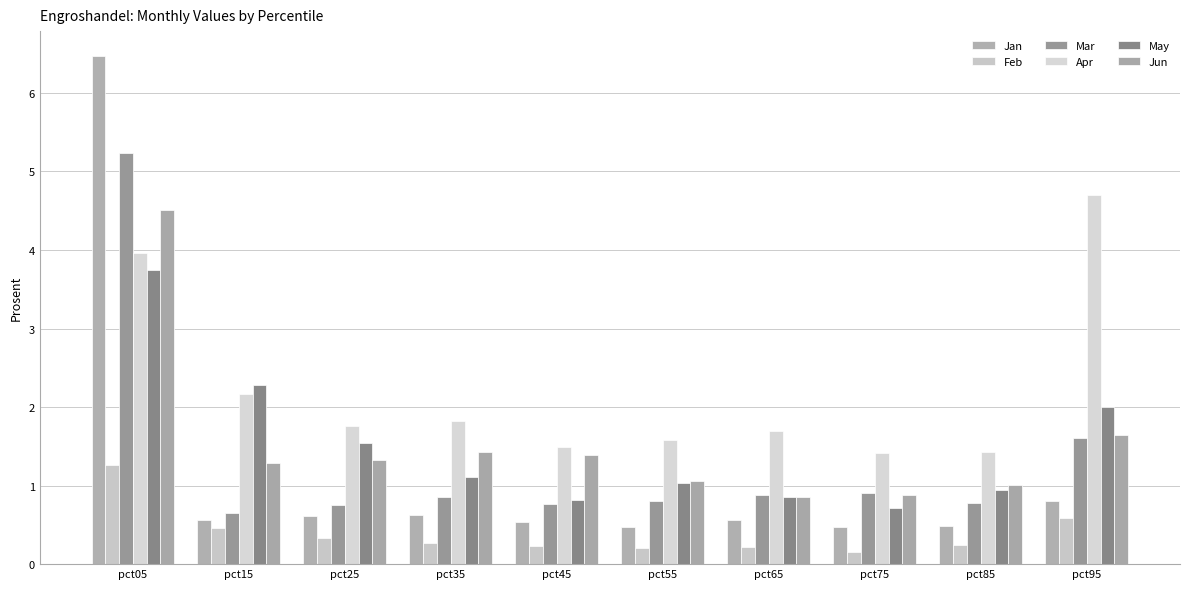

How many series are shown in this chart?

6